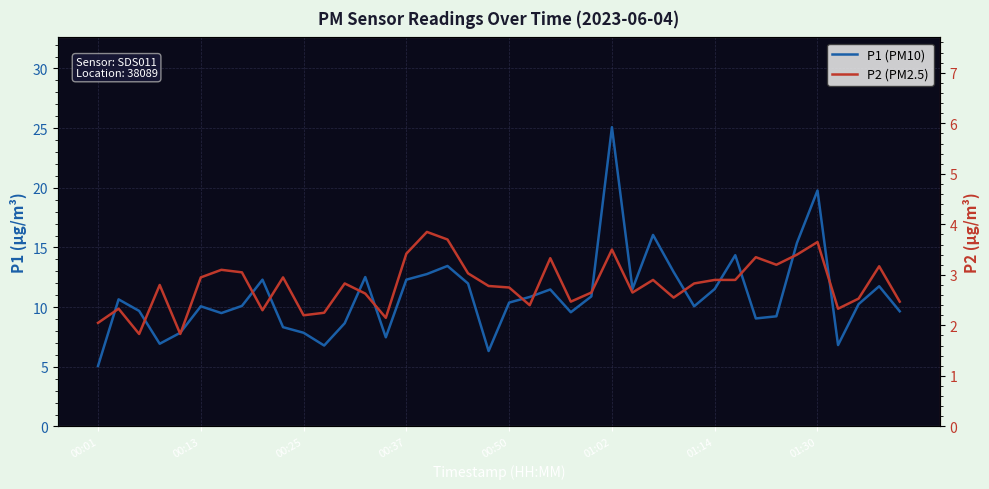

Reading left to right, transcribe all the data shown in this chart.

P1 (PM10): 5.1	10.7	9.7	6.9	7.8	10.1	9.5	10.1	12.3	8.3	7.8	6.8	8.7	12.5	7.5	12.3	12.8	13.4	12.0	6.3	10.4	10.8	11.5	9.6	10.9	25.1	11.5	16.1	12.9	10.1	11.5	14.3	9.1	9.2	15.4	19.8	6.8	10.2	11.8	9.7
P2 (PM2.5): 2.0	2.3	1.8	2.8	1.8	3.0	3.1	3.0	2.3	3.0	2.2	2.2	2.8	2.6	2.1	3.4	3.9	3.7	3.0	2.8	2.8	2.4	3.3	2.5	2.6	3.5	2.6	2.9	2.5	2.8	2.9	2.9	3.4	3.2	3.4	3.6	2.3	2.5	3.2	2.5